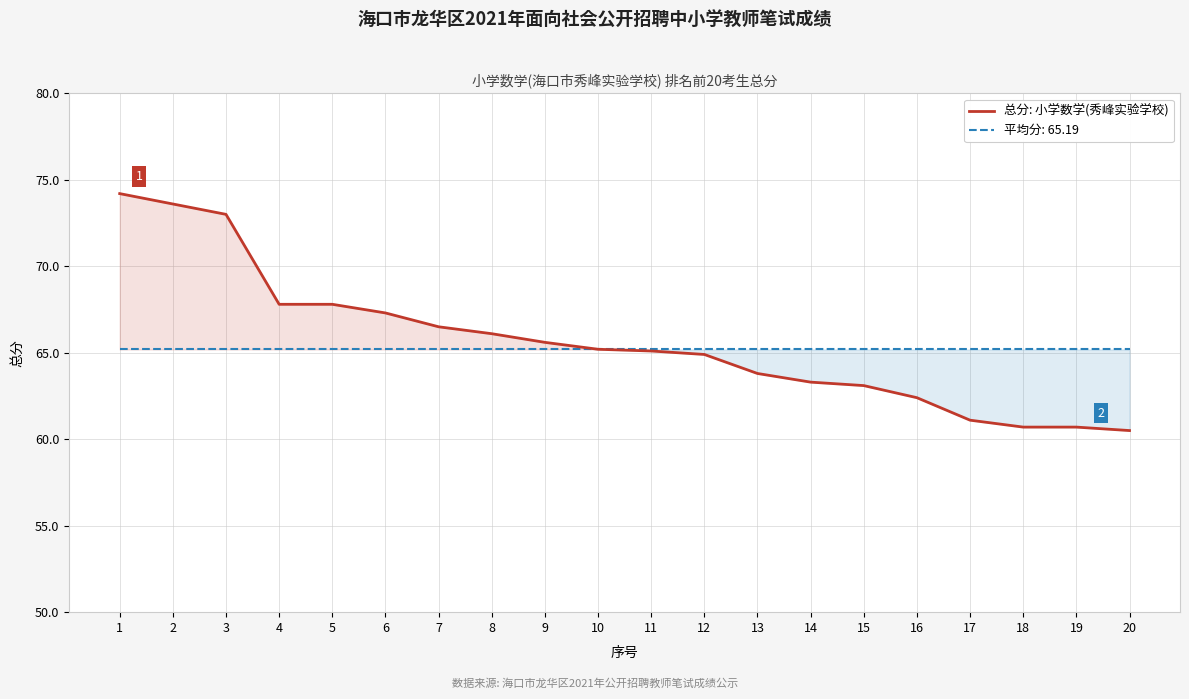

What is the value of the 4th point from the left?

67.8